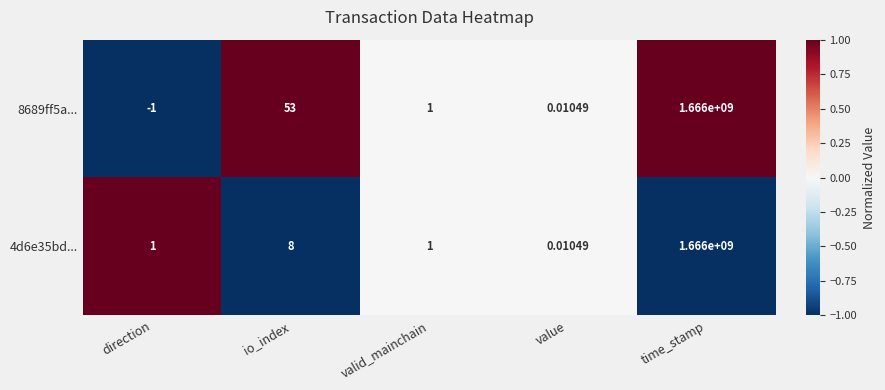

Is the value of 8689ff5a... at io_index greater than the value of 4d6e35bd... at io_index?

Yes